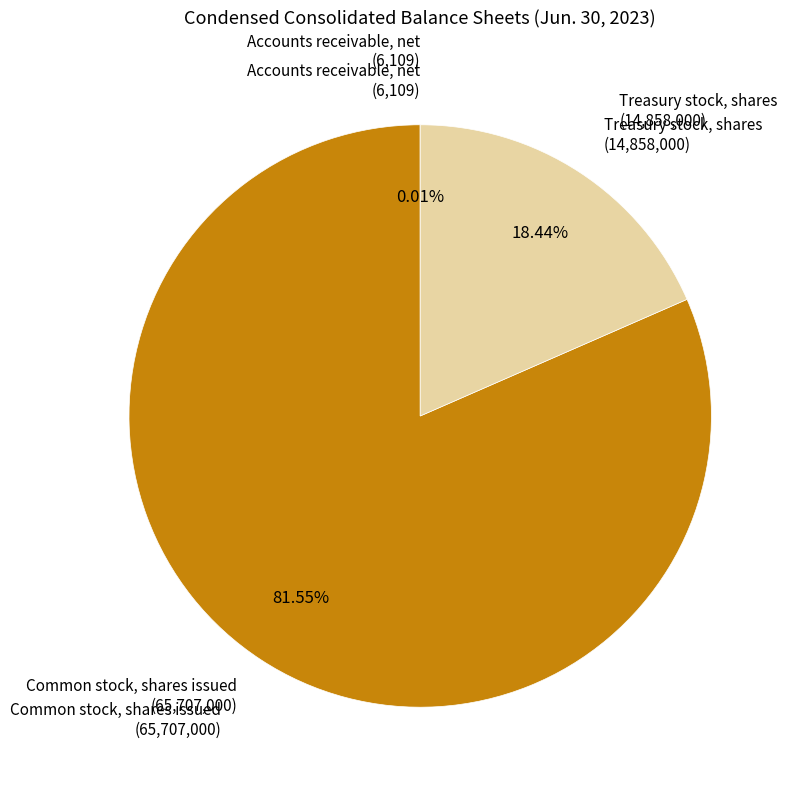

Is there a majority slice in this chart?

Yes